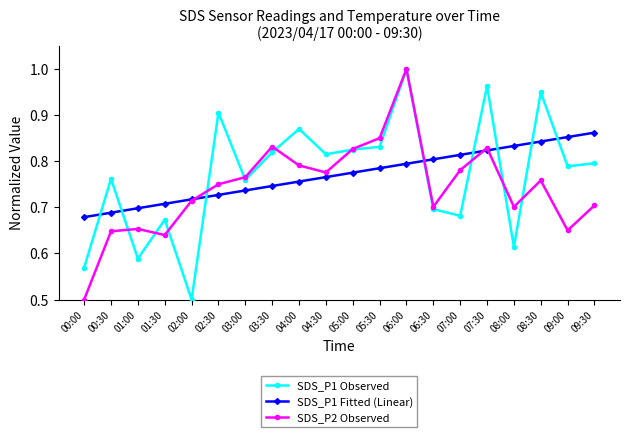

What is the total value across all series at 07:30?

2.6